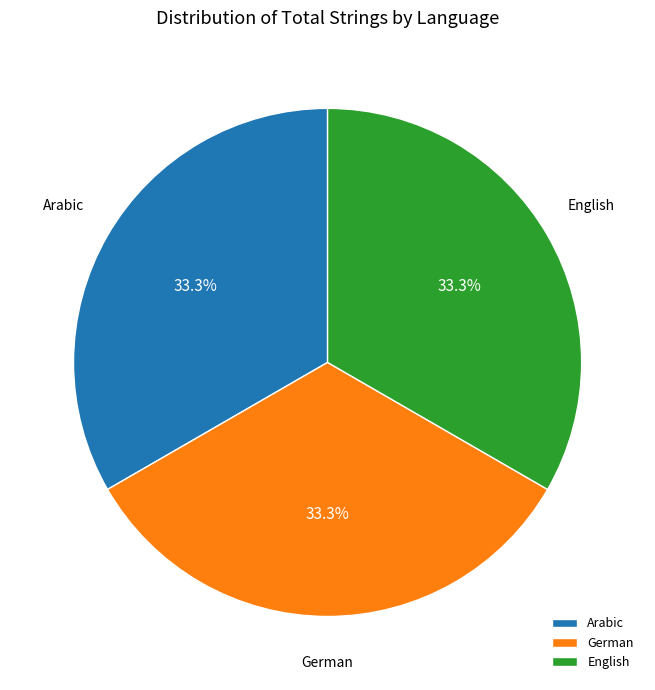

To the nearest percent, what is the average slice percentage?

33%